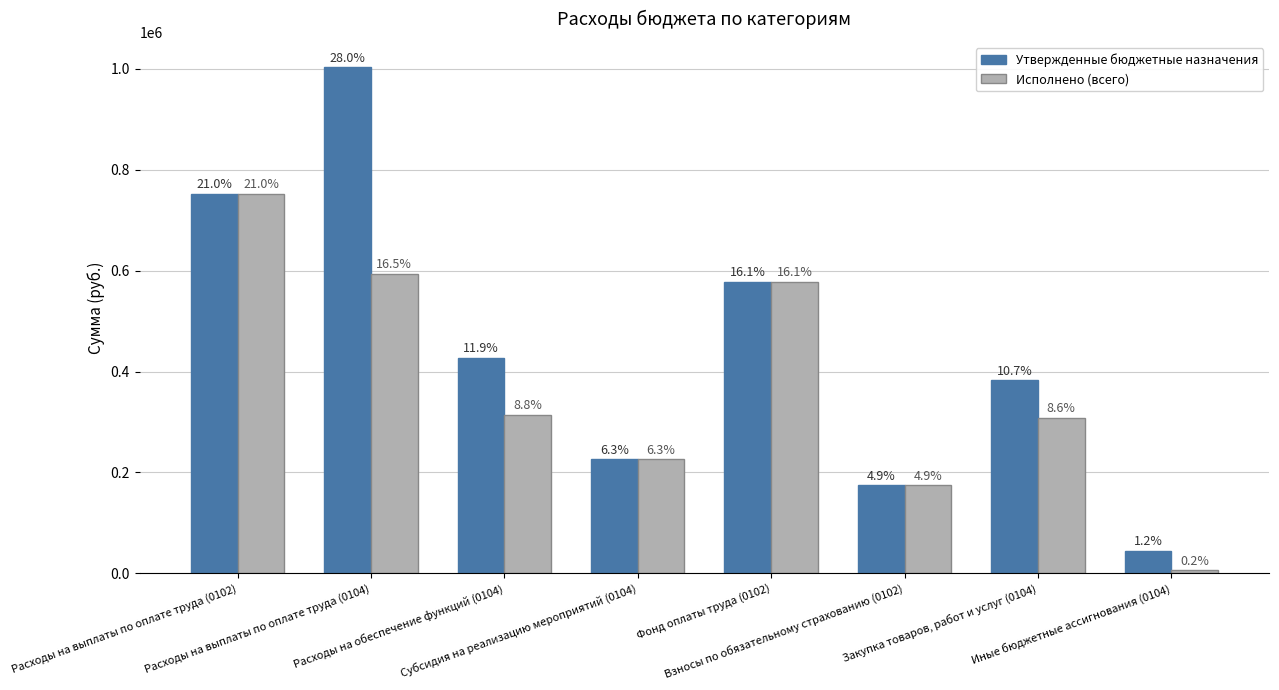

Is it true that Исполнено (всего) equals 150188.5 at Субсидия на реализацию мероприятий (0104)?

False